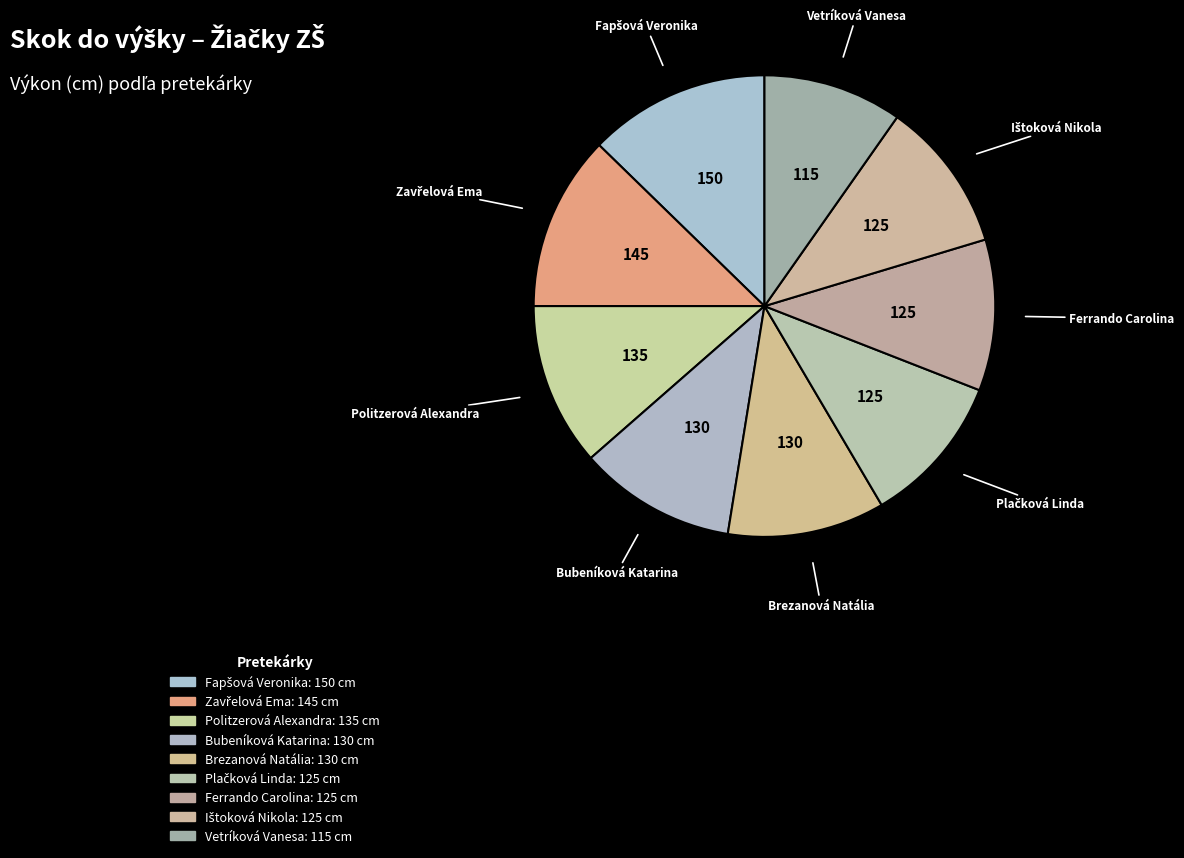

The Ferrando Carolina slice represents 11% of the pie. True or false?

True